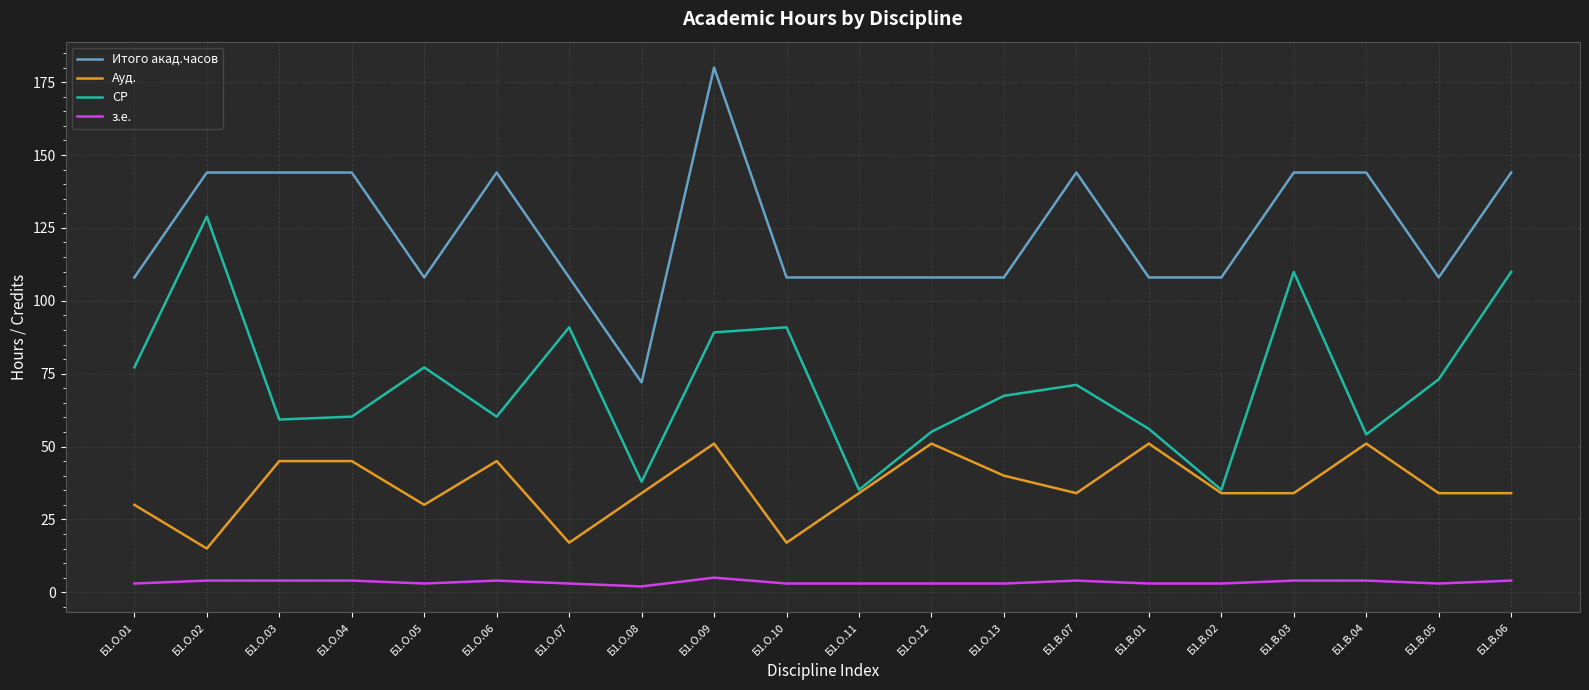

What is the total value across all series at Б1.В.02?

180.2